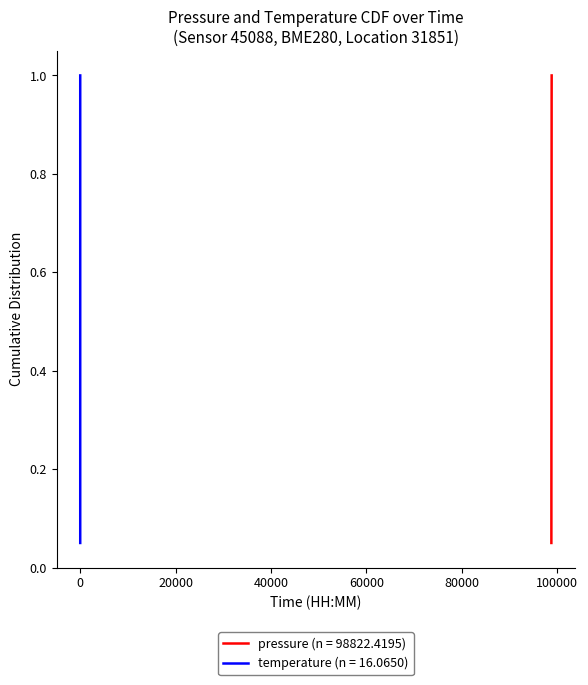

What is the highest value of the pressure (n = 98822.4195) series?

1.0